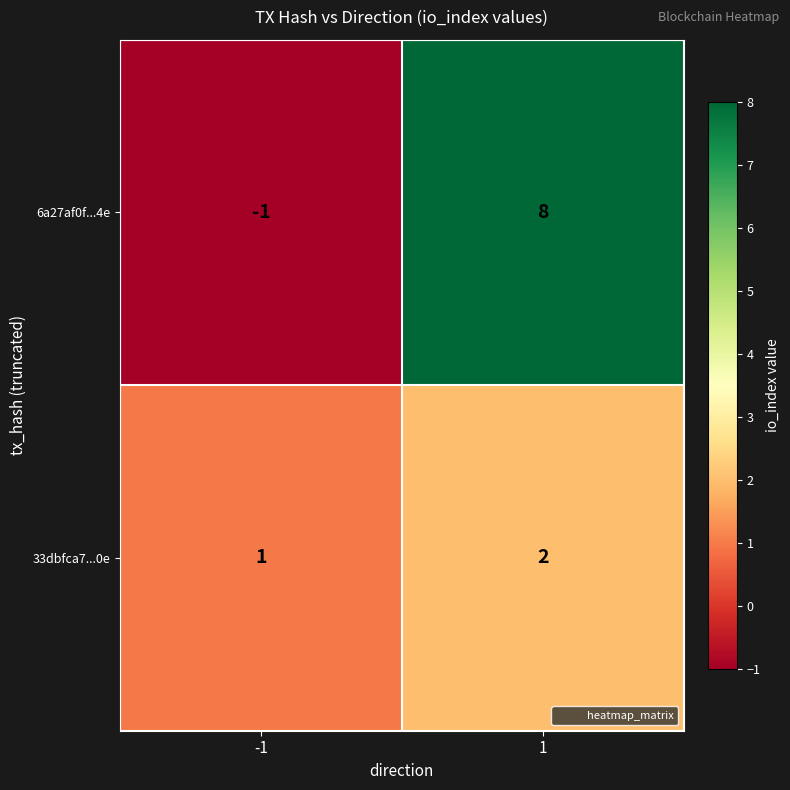

List the series in order of their overall mean, lowest first.

33dbfca7...0e, 6a27af0f...4e